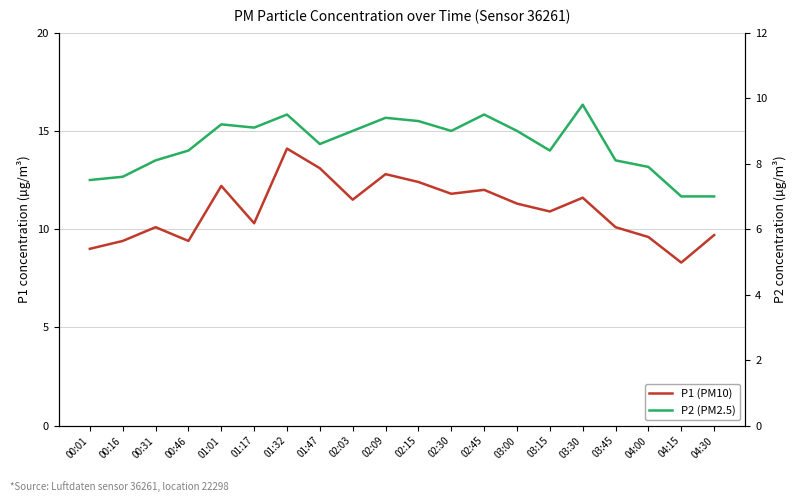

What is the difference between the maximum and minimum values in the P2 (PM2.5) series?

2.8